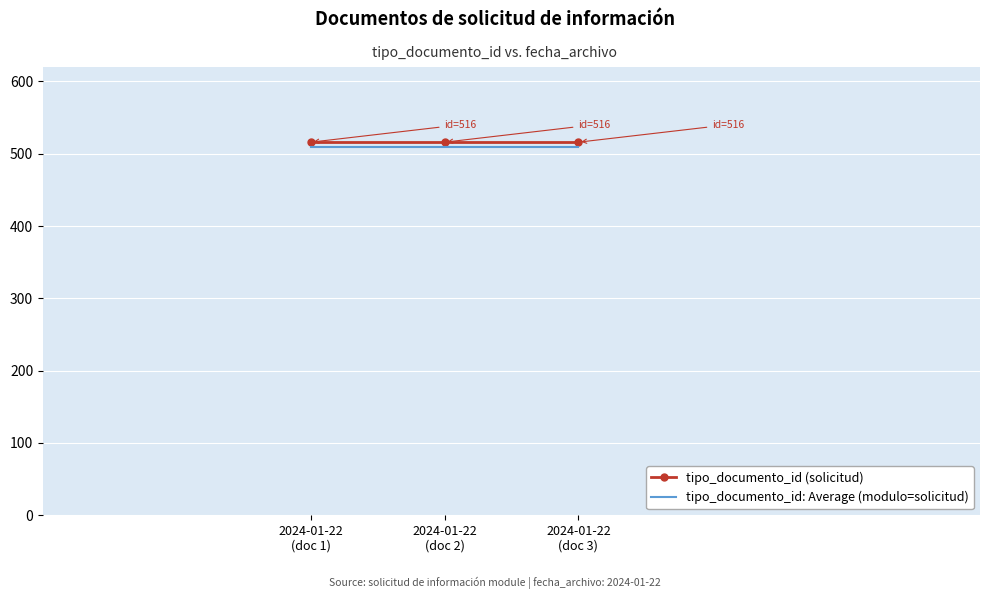

What is the average value of the tipo_documento_id: Average (modulo=solicitud) series?

510